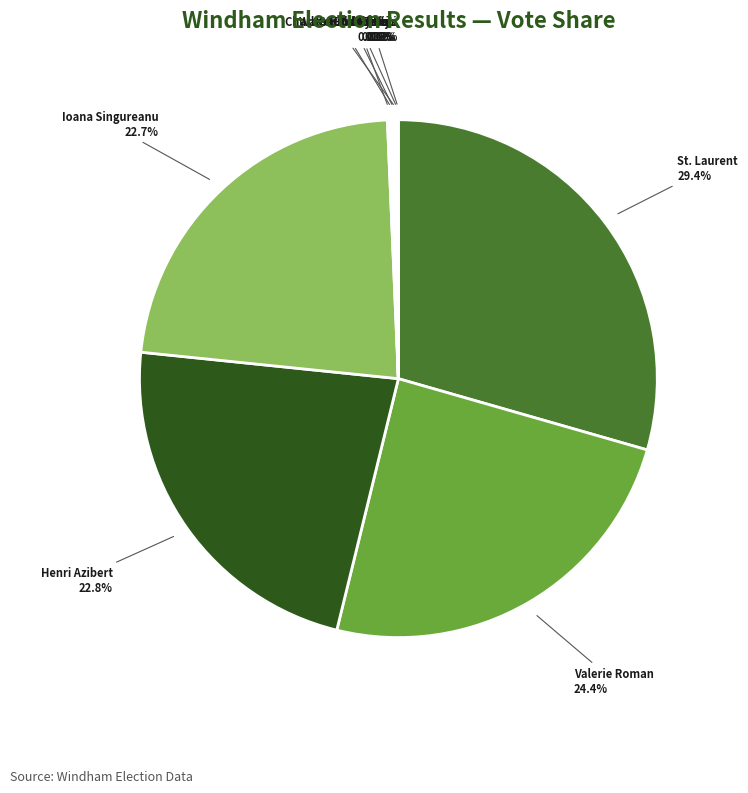

What is the largest slice in the pie chart?

St. Laurent